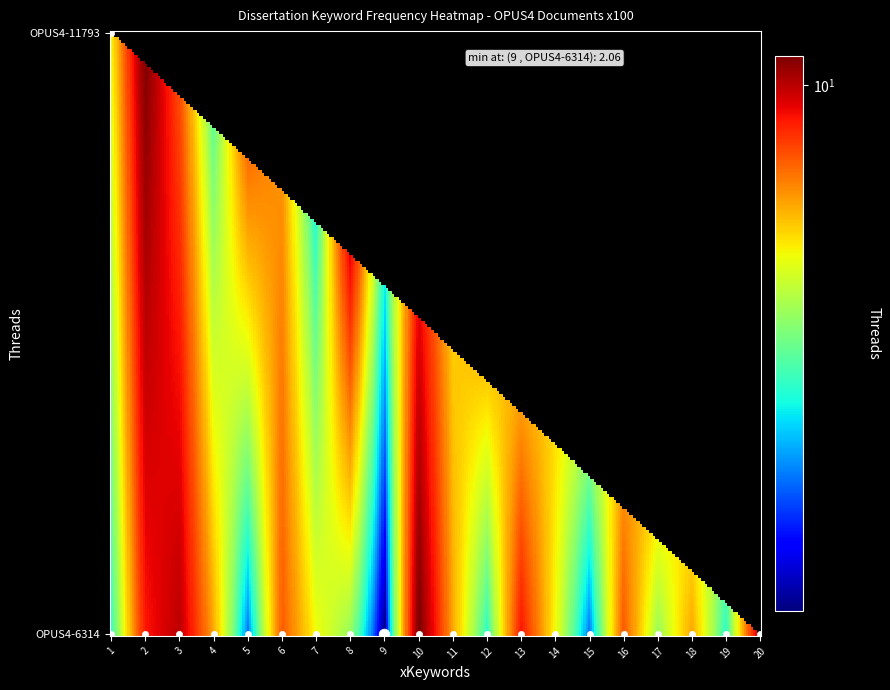

Which has a higher value, 11 or 8?

11